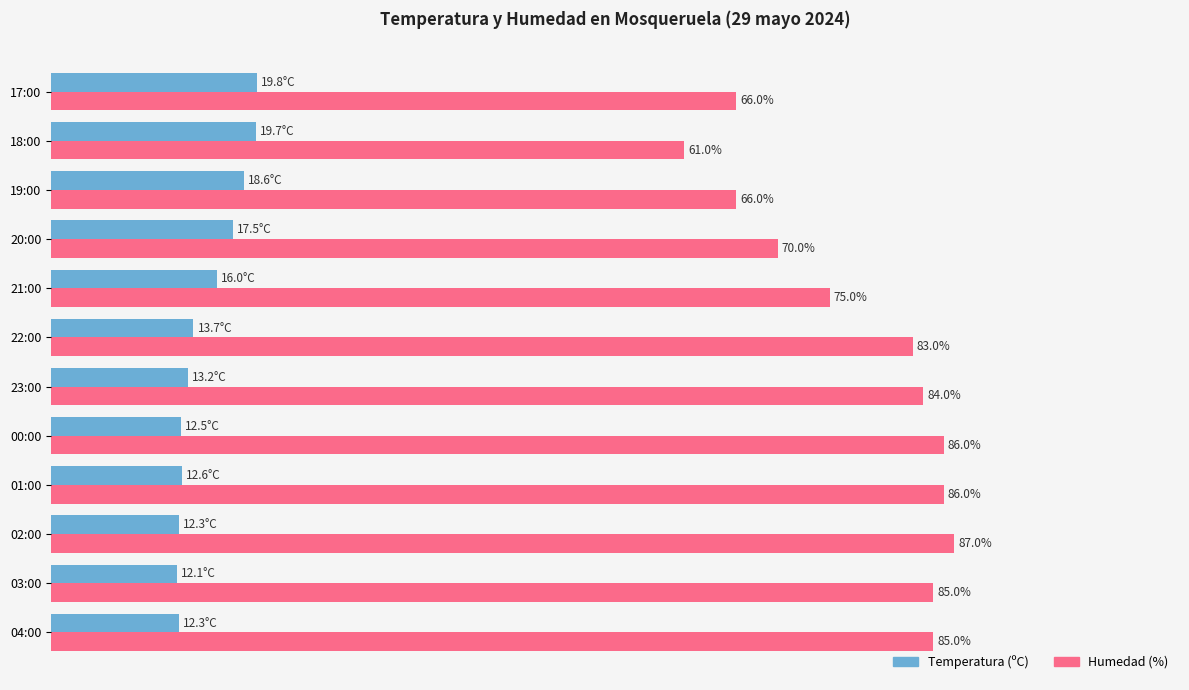

Which label corresponds to the largest value in the chart?

02:00